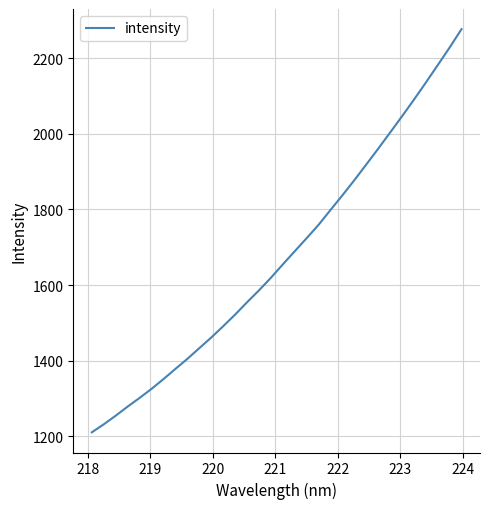

What is the difference between the maximum and minimum values?

1065.4